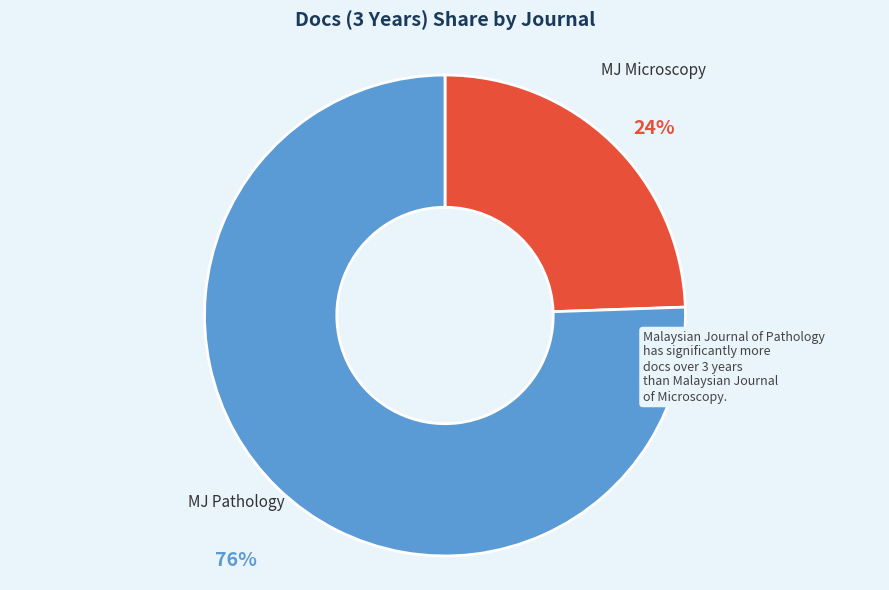

How many segments does this pie chart have?

2